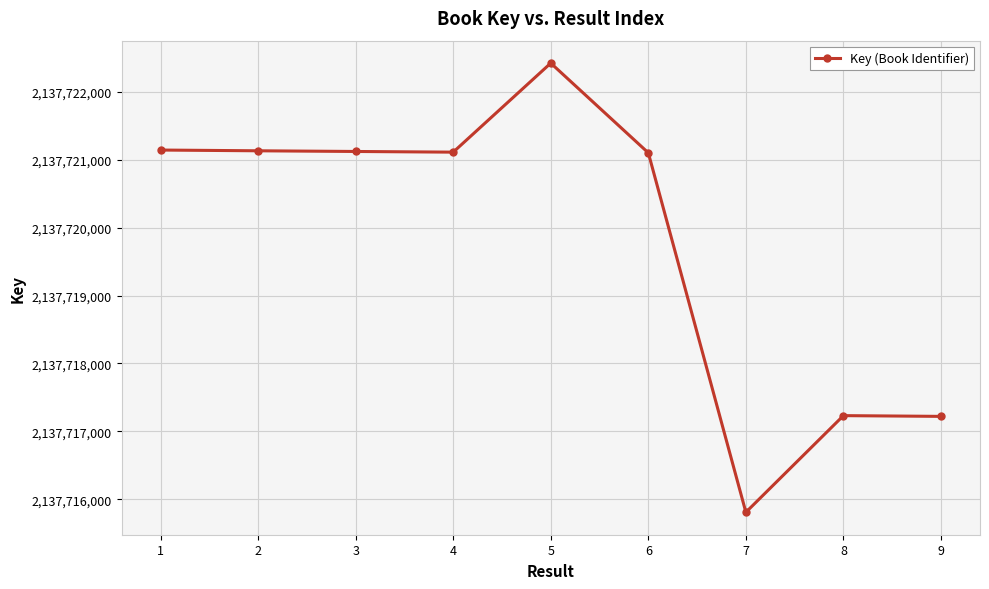

Is this an area chart (filled region under the line)?

No